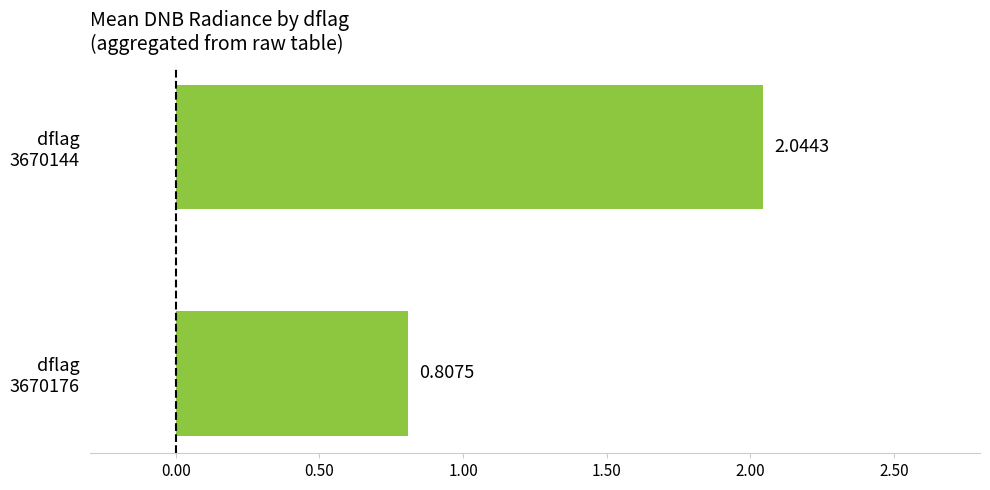

At which category does the chart reach its peak across all series?

dflag
3670144